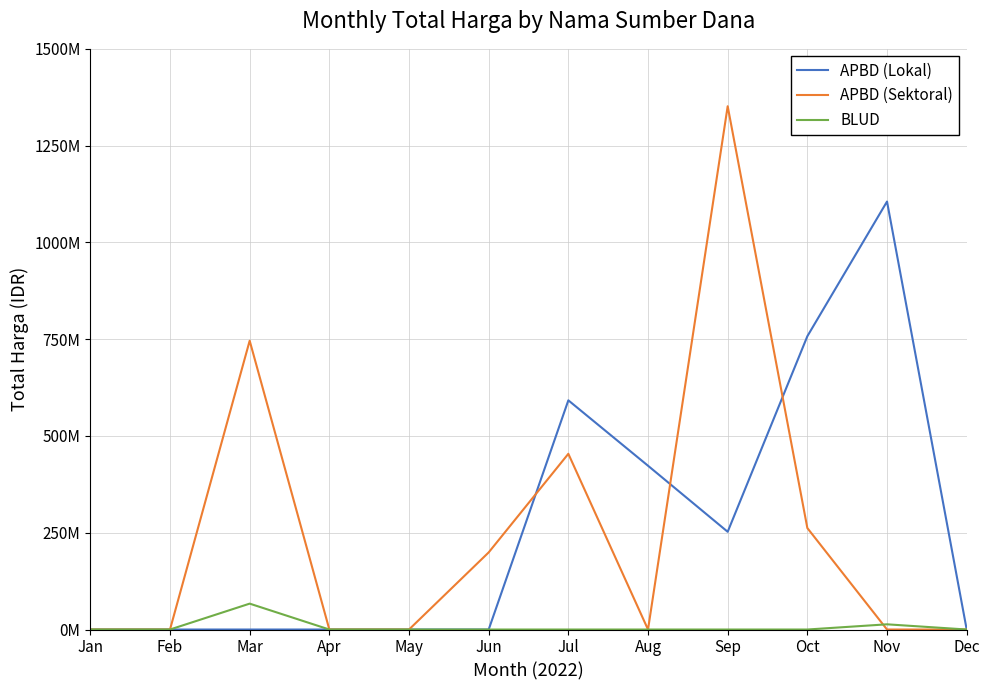

List the series in order of their peak value, lowest first.

BLUD, APBD (Lokal), APBD (Sektoral)